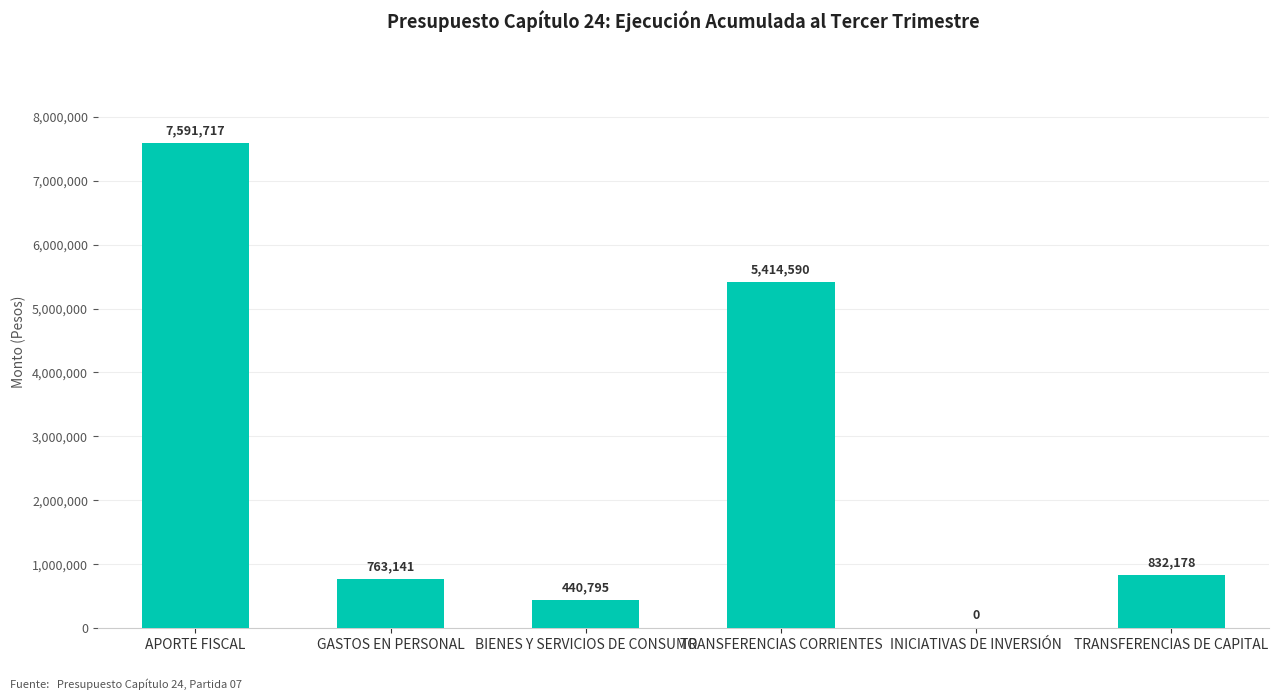

What is the ratio of the value at BIENES Y SERVICIOS DE CONSUMO to the value at TRANSFERENCIAS CORRIENTES?

0.1